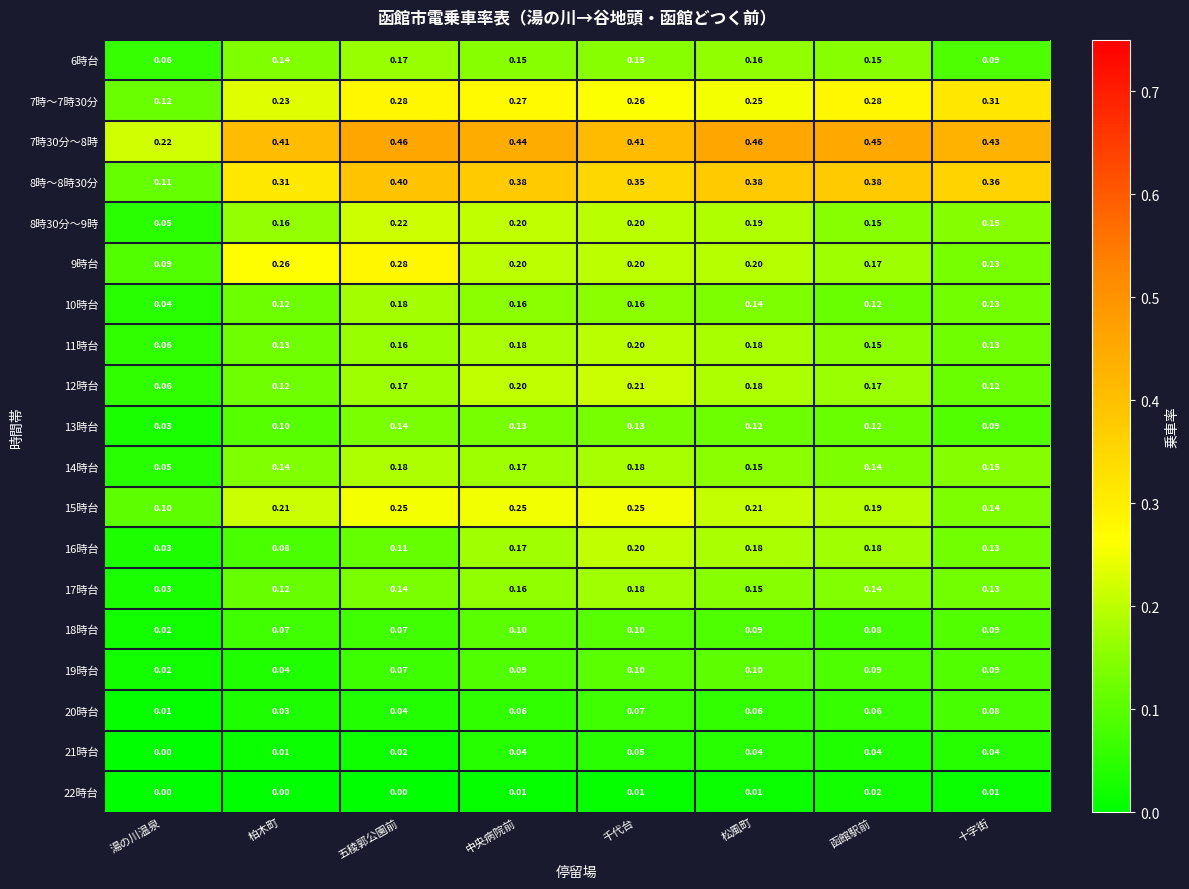

At which label does 21時台 reach its minimum?

湯の川温泉